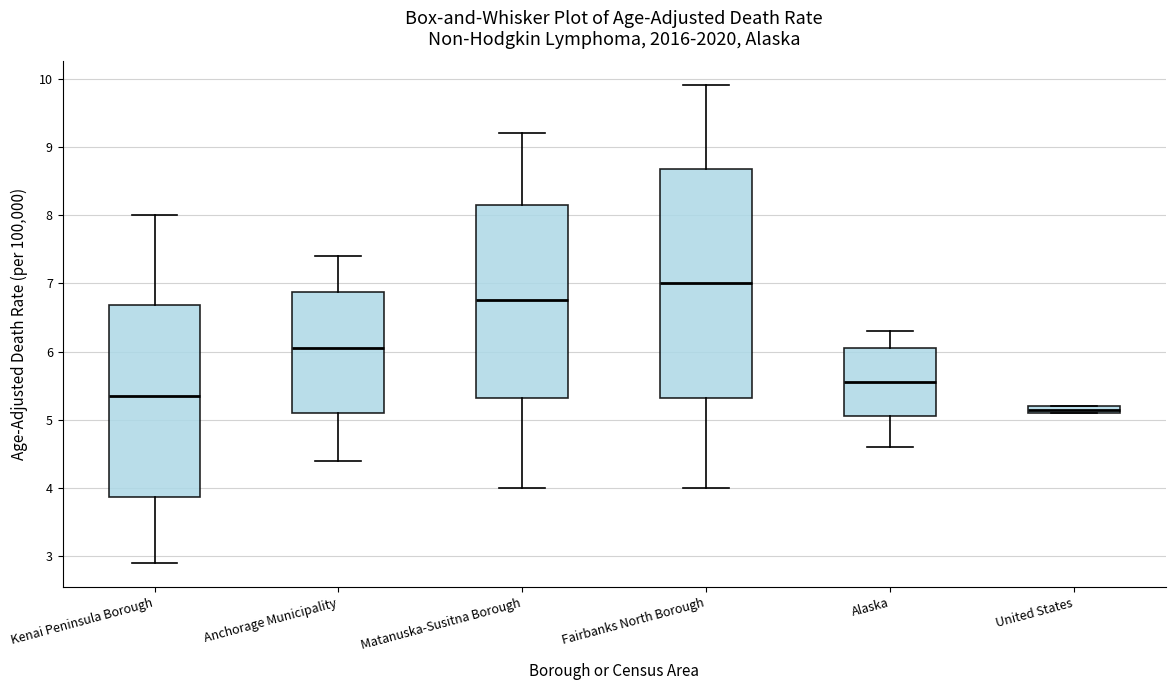

Which box has the lowest median line?

United States